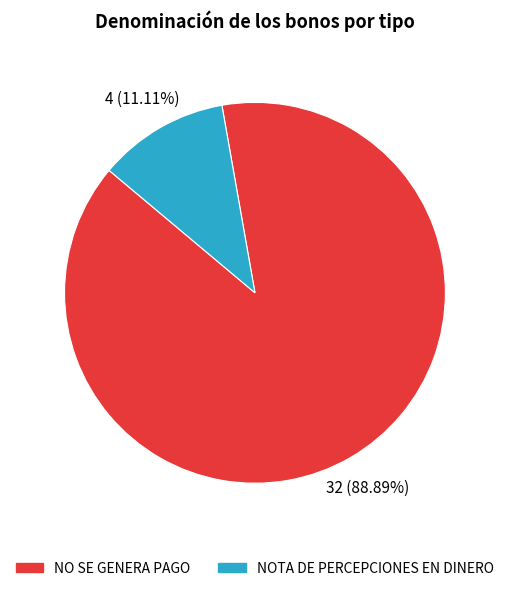

Does any single category account for the majority?

Yes